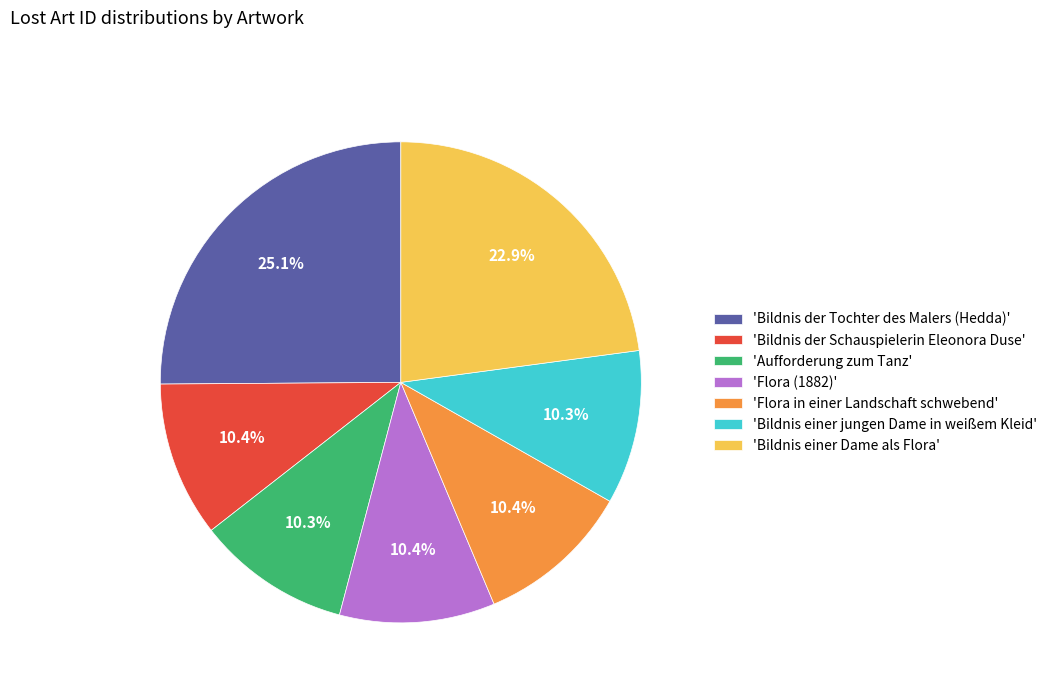

Which slice is the largest?

'Bildnis der Tochter des Malers (Hedda)'